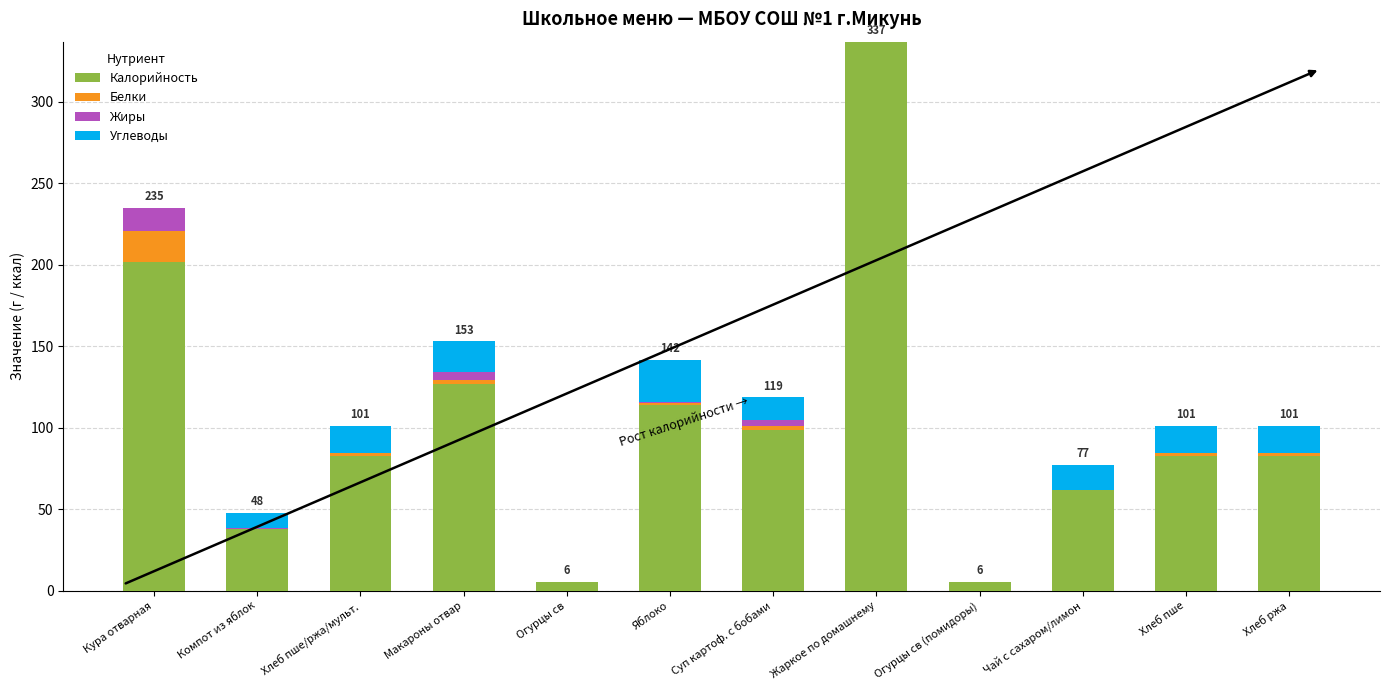

Which category has the highest value in the Калорийность series?

Жаркое по домашнему